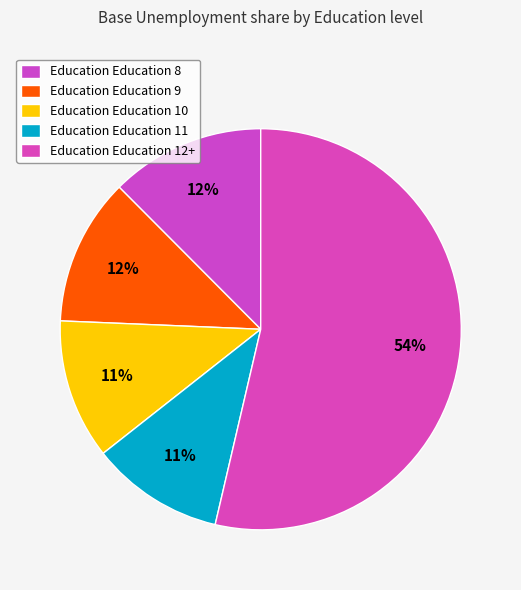

How many slices are in this pie chart?

5